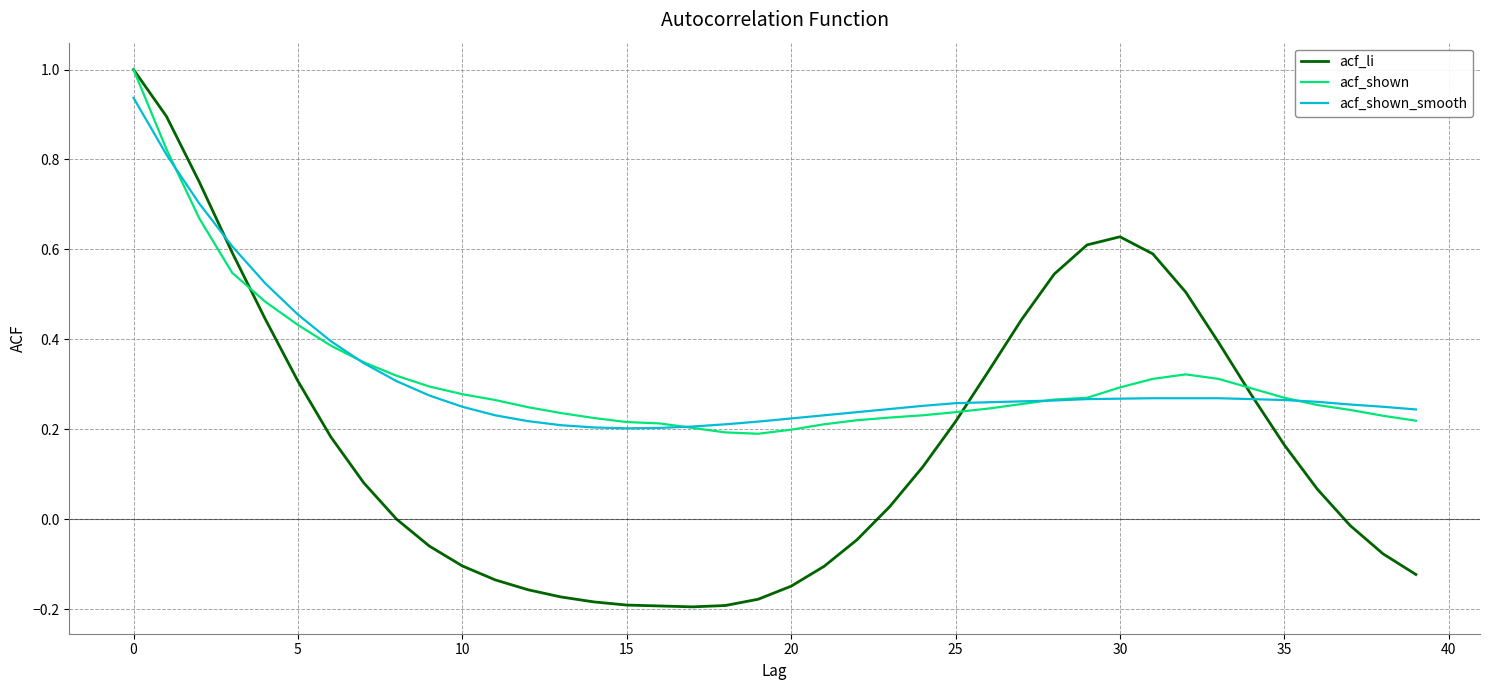

Which series has the widest spread of values?

acf_li